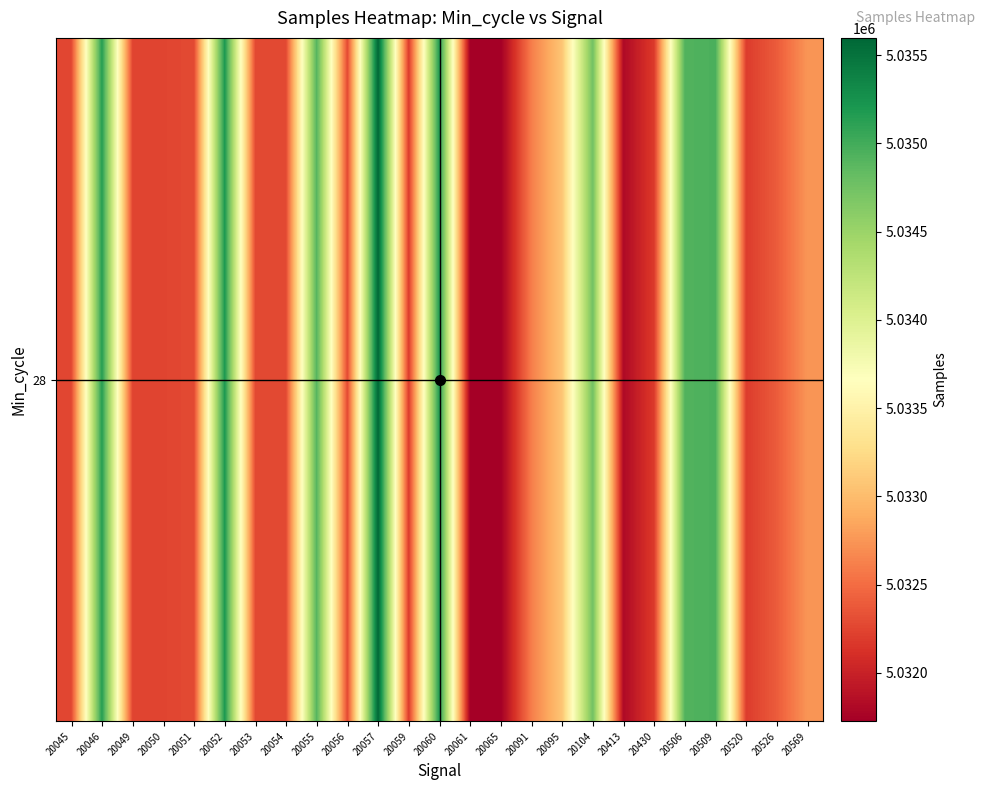

Reading left to right, what are all the values shown in this chart?

20045=5032269	20046=5035146	20049=5032251	20050=5032251	20051=5032285	20052=5035195	20053=5032285	20054=5032285	20055=5034911	20056=5032289	20057=5035598	20059=5032189	20060=5035185	20061=5031726	20065=5031726	20091=5032604	20095=5033075	20104=5034751	20413=5031813	20430=5032187	20506=5034923	20509=5034954	20520=5032196	20526=5032396	20569=5032749